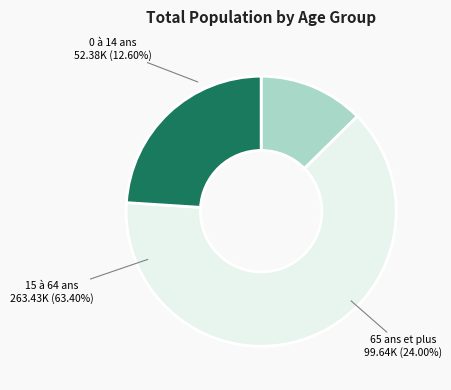

Does any single category account for the majority?

Yes